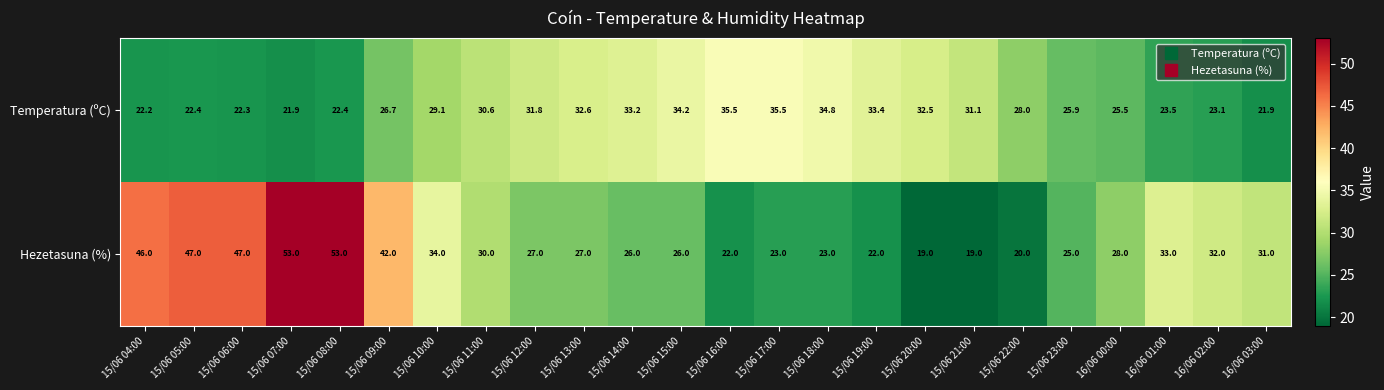

What is the sum of all Temperatura (ºC) values?

680.1